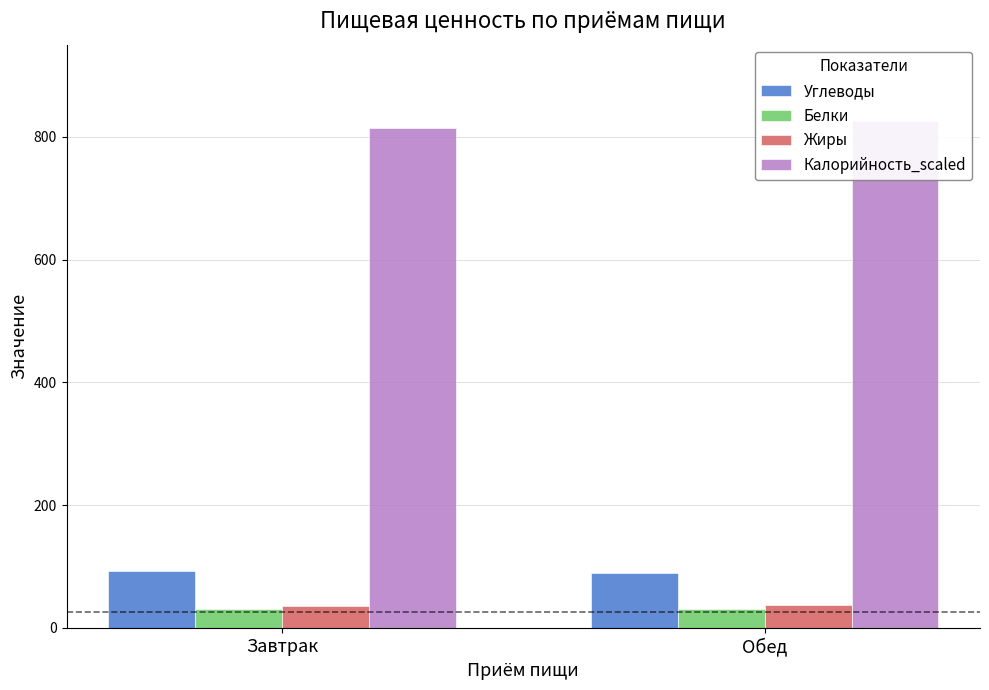

What is the value of the Калорийность_scaled bar at the 1st from the left?

814.0